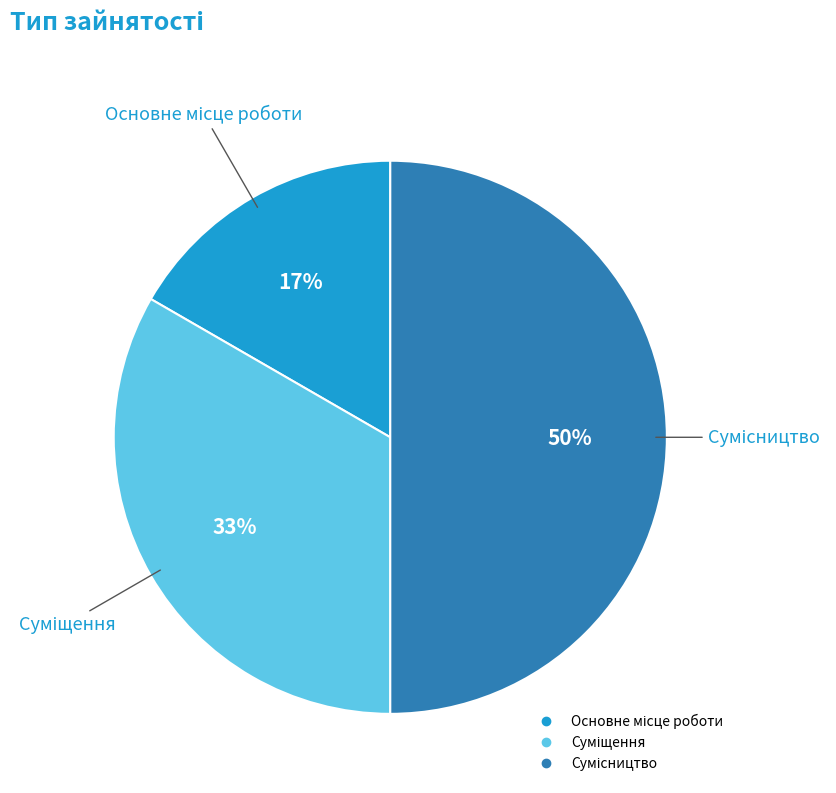

To the nearest percent, what is the average slice percentage?

33%